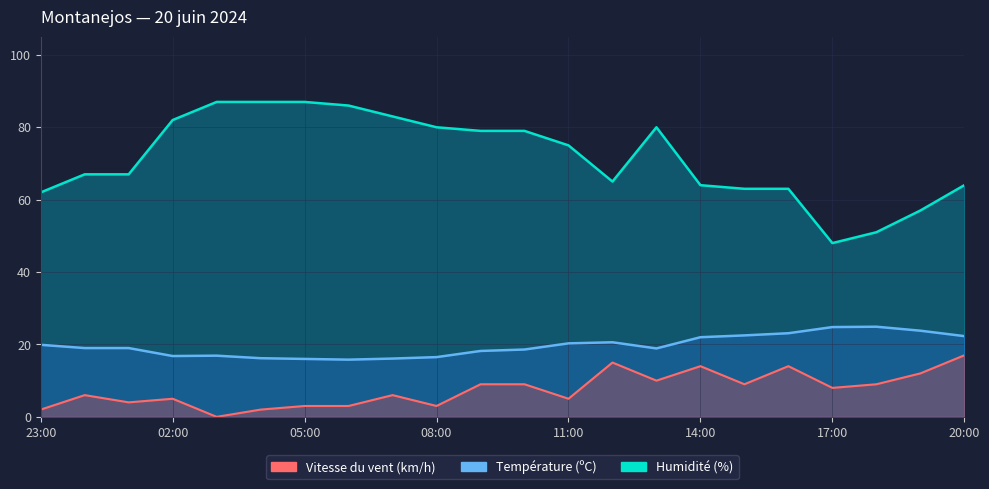

How many lines are shown in the chart?

3